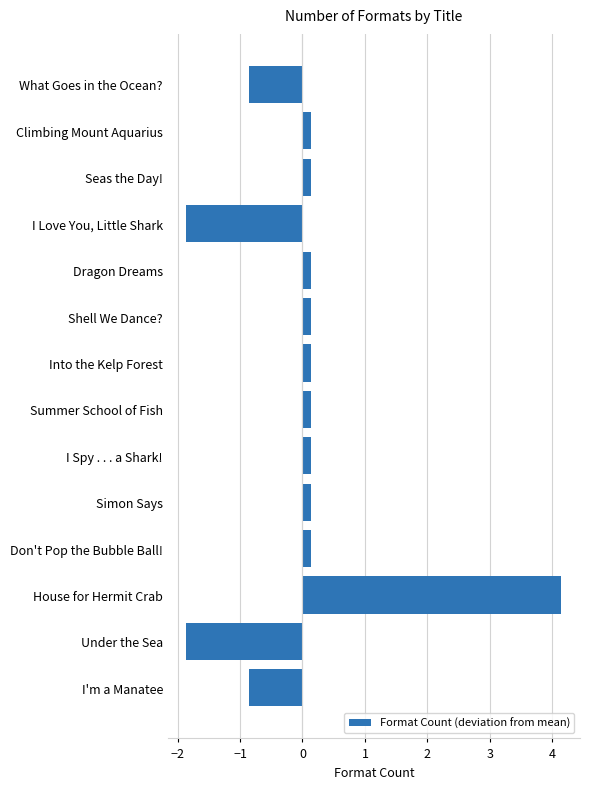

What is the change in value from What Goes in the Ocean? to Simon Says?

+1.0